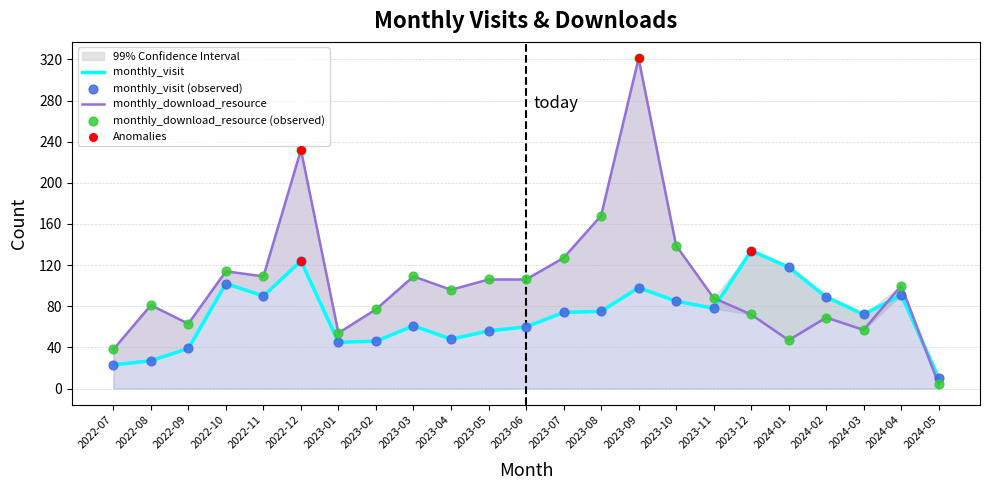

Which series has the largest total across all categories?

monthly_download_resource